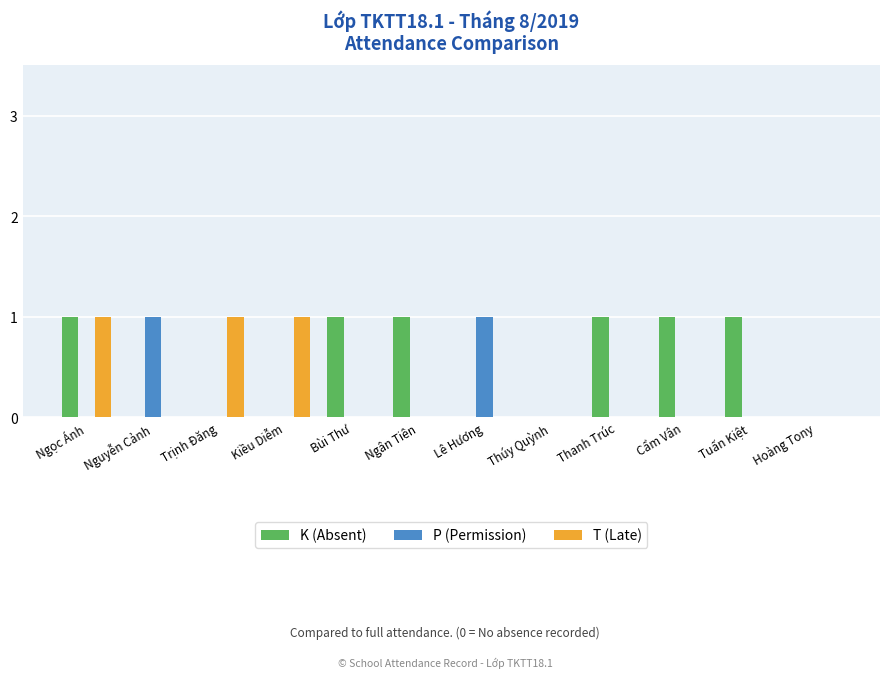

Which series has the largest total across all categories?

K (Absent)